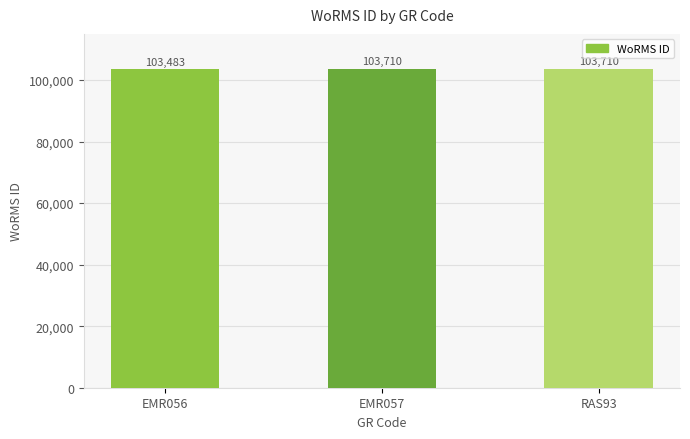

Between EMR056 and EMR057, which is larger?

EMR057